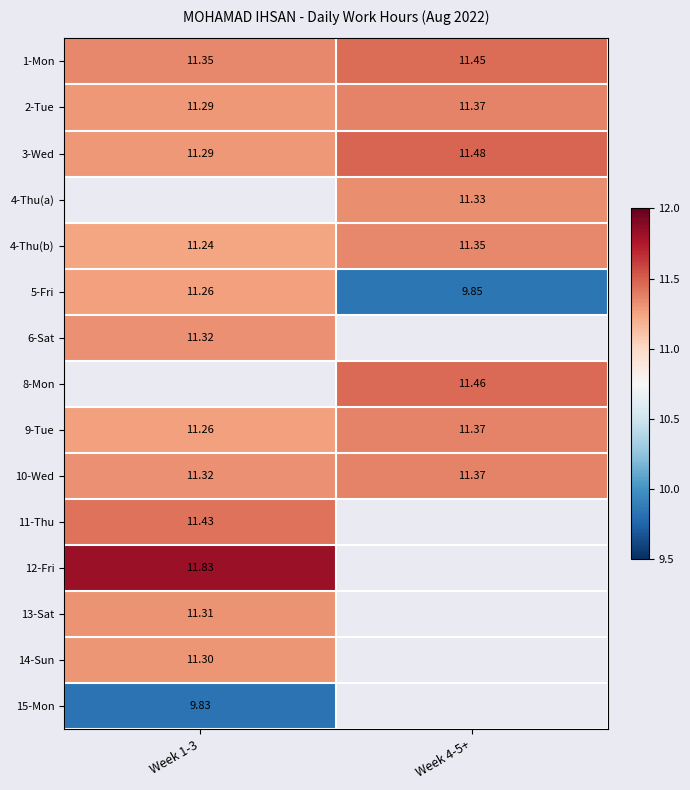

Which has a higher value, Week 4-5+ or Week 1-3?

Week 4-5+